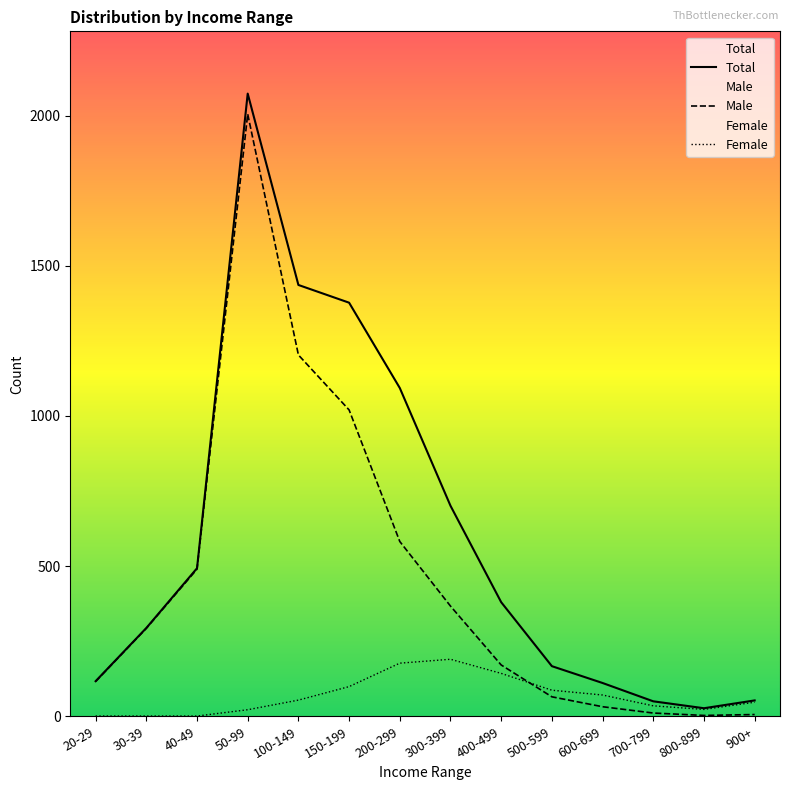

Reading right to left, what are all the values shown in this chart?

Total: 53	27	50	111	167	380	701	1093	1377	1436	2073	493	294	117
Male: 6	3	11	32	65	171	367	582	1020	1203	2005	490	293	116
Female: 47	23	35	71	87	143	190	177	99	54	22	1	1	1